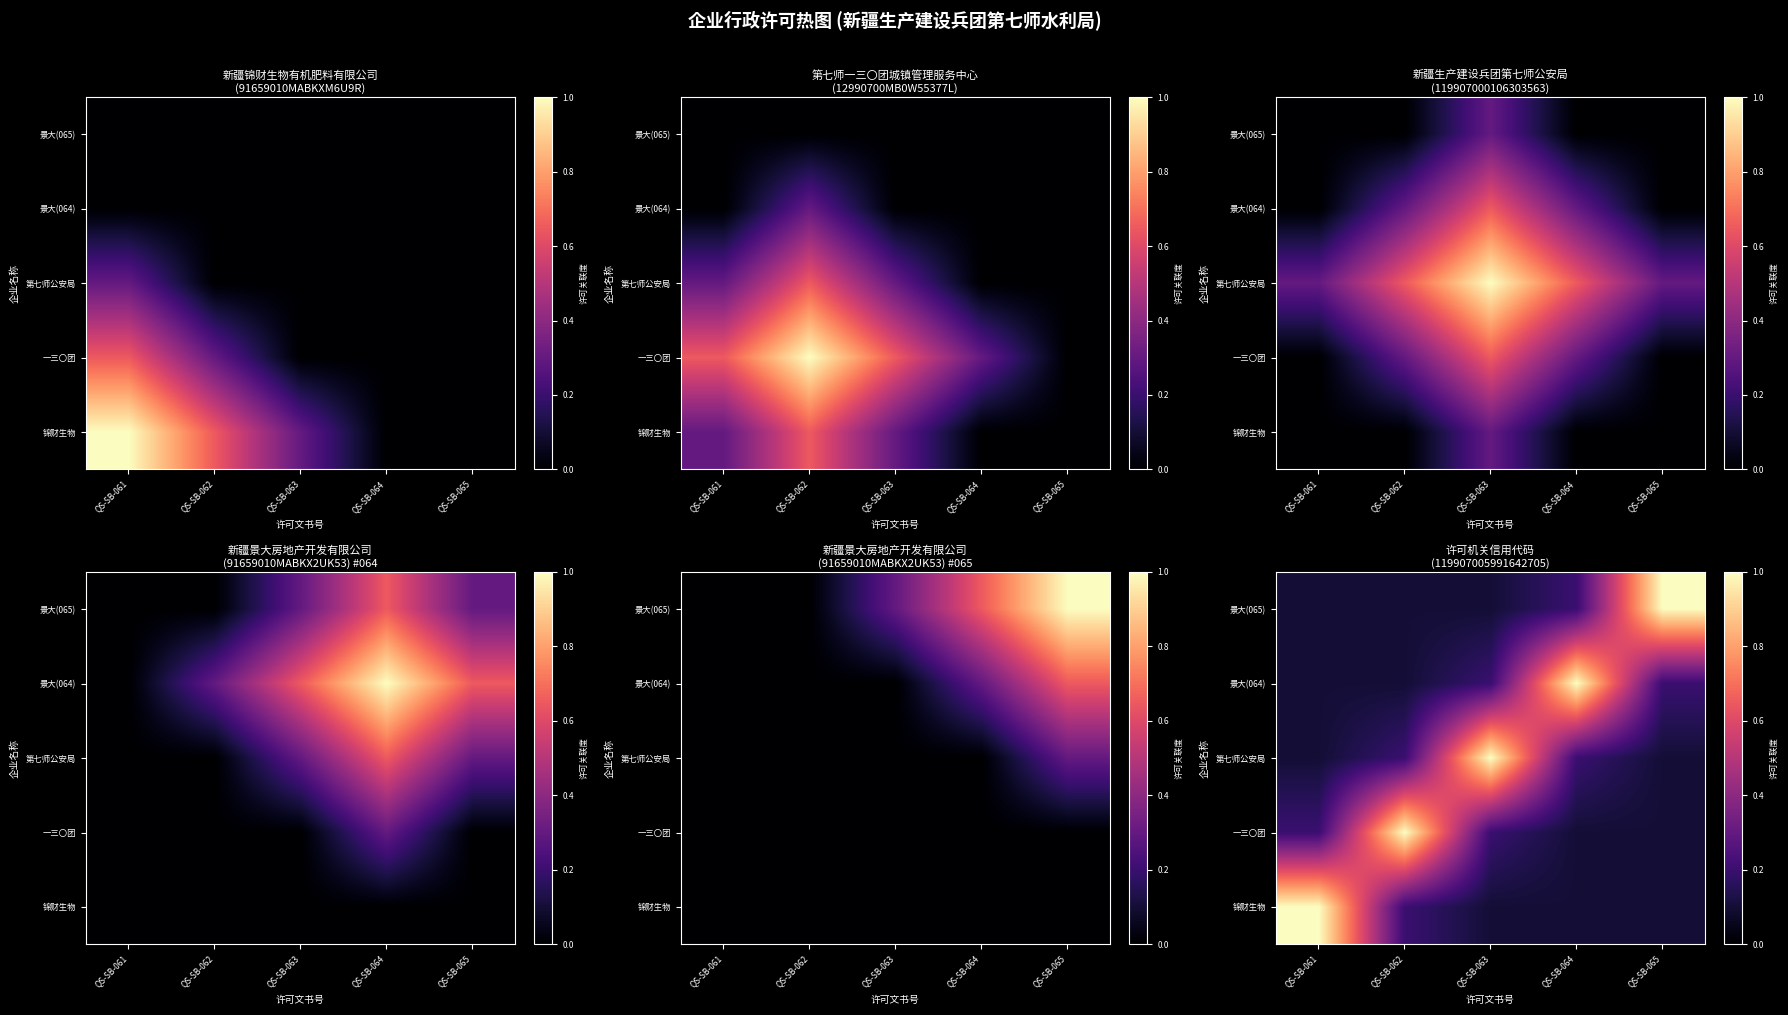

True or false: 第七师公安局 has a value of 0.1 at QS-SB-061.

False